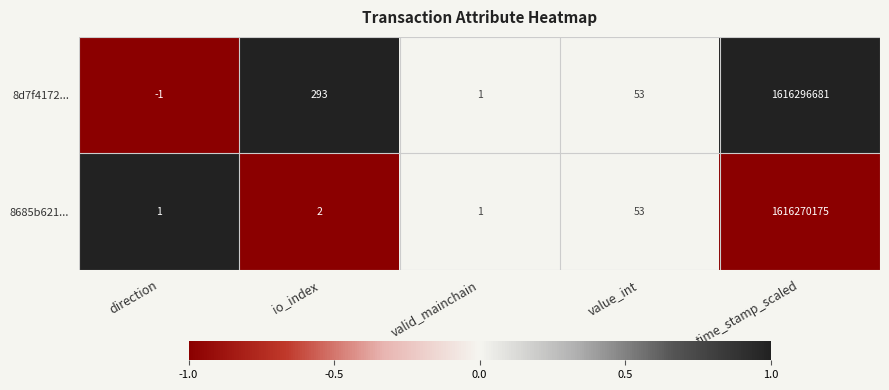

True or false: 8685b621... has a value of 2 at valid_mainchain.

False